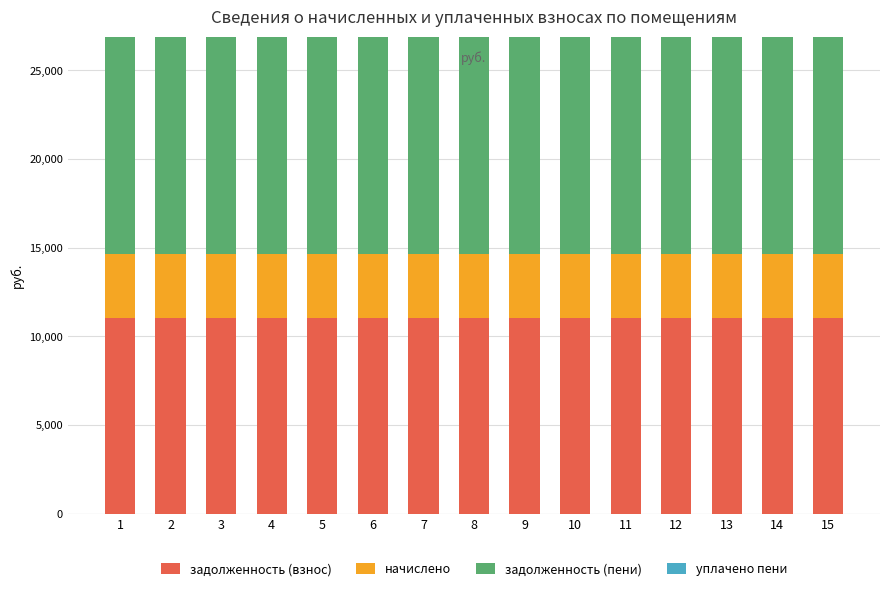

What is the average value of the задолженность (взнос) series?

11050.5